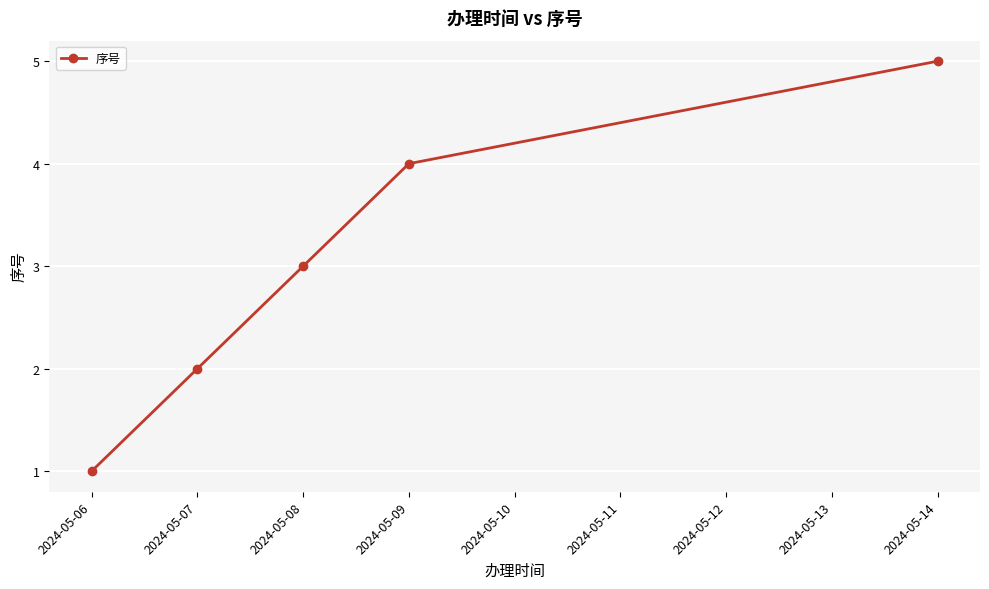

What is the average value?

3